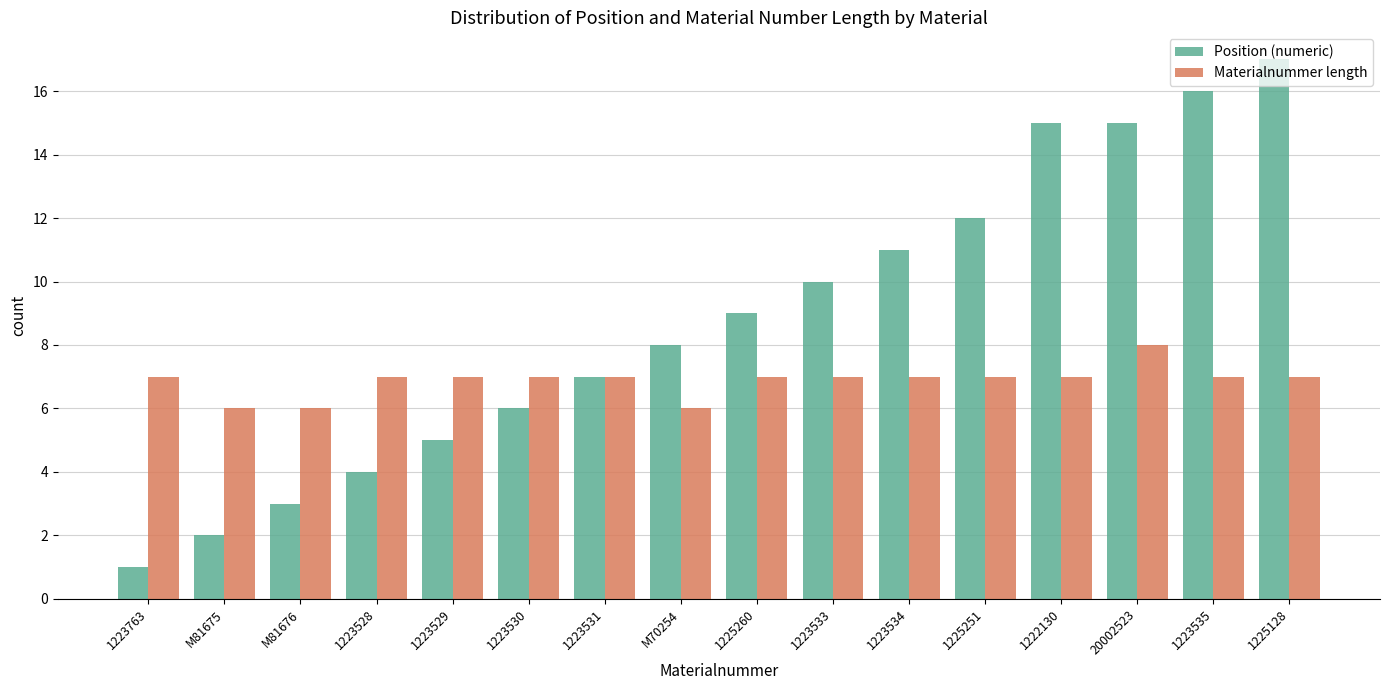

Reading left to right, what are all the values shown in this chart?

Position (numeric): 1223763=1	M81675=2	M81676=3	1223528=4	1223529=5	1223530=6	1223531=7	M70254=8	1225260=9	1223533=10	1223534=11	1225251=12	1222130=15	20002523=15	1223535=16	1225128=17
Materialnummer length: 1223763=7	M81675=6	M81676=6	1223528=7	1223529=7	1223530=7	1223531=7	M70254=6	1225260=7	1223533=7	1223534=7	1225251=7	1222130=7	20002523=8	1223535=7	1225128=7